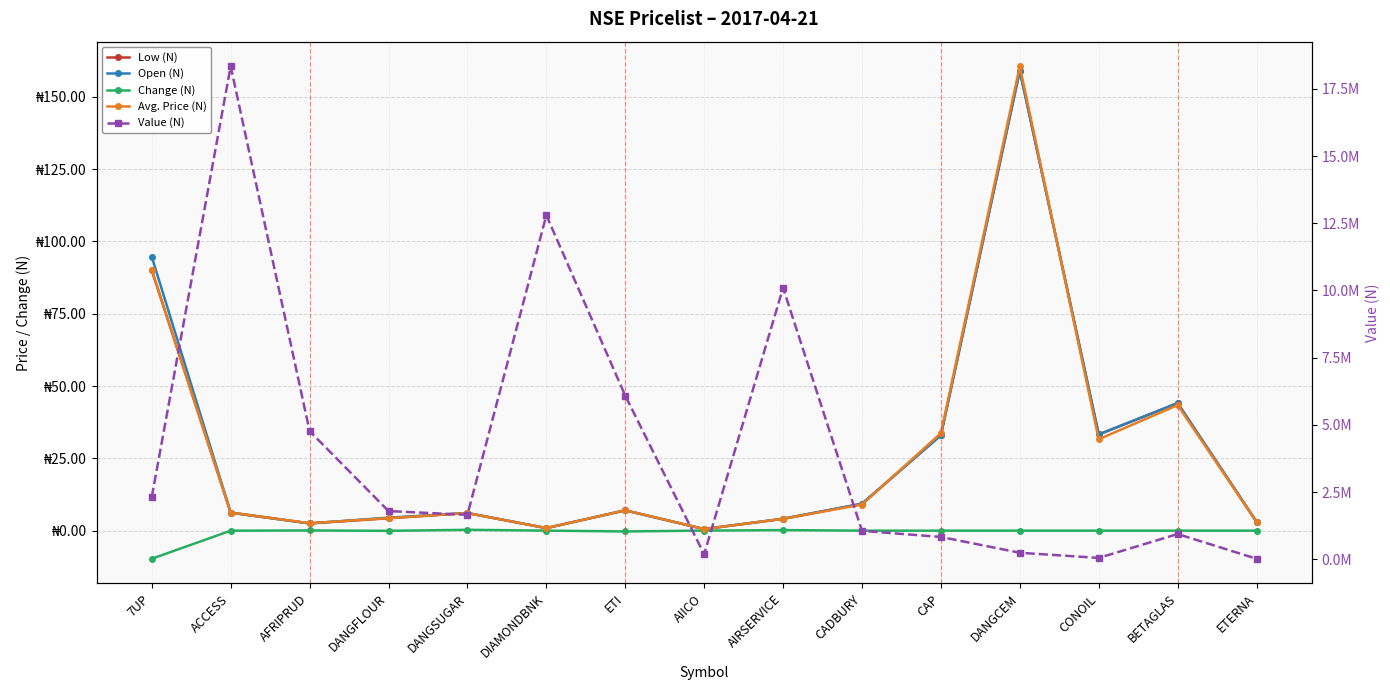

The value of Avg. Price (N) at CAP is 33.7. True or false?

True